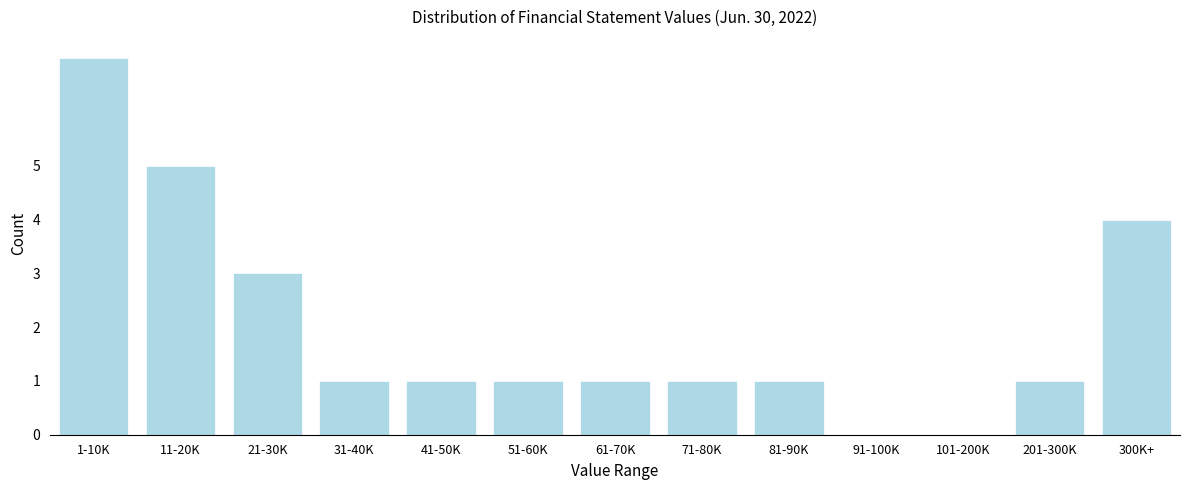

Reading left to right, transcribe all the data shown in this chart.

1-10K=7	11-20K=5	21-30K=3	31-40K=1	41-50K=1	51-60K=1	61-70K=1	71-80K=1	81-90K=1	91-100K=0	101-200K=0	201-300K=1	300K+=4